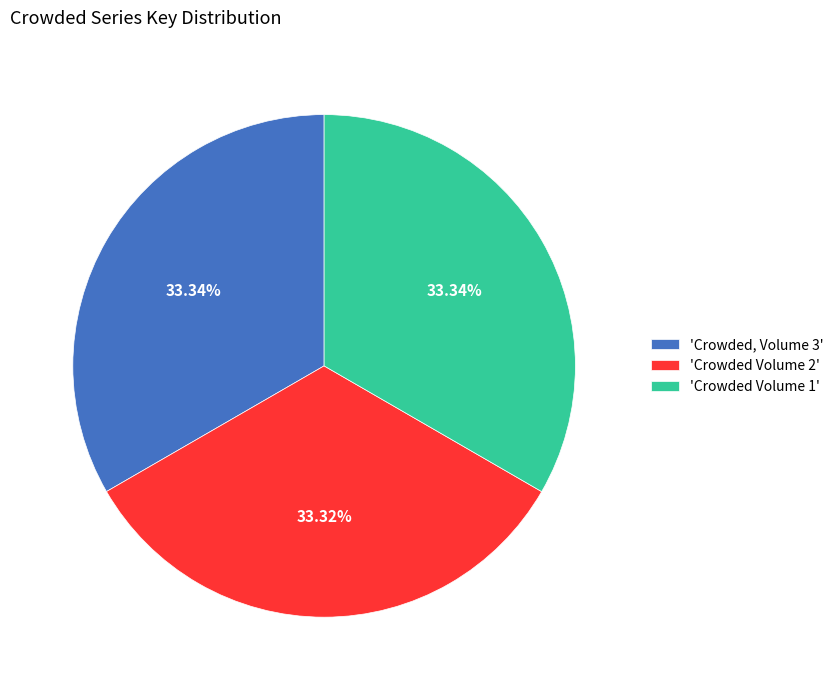

Approximately how many times larger is the value at 'Crowded Volume 1' compared to 'Crowded Volume 2'?

1.0